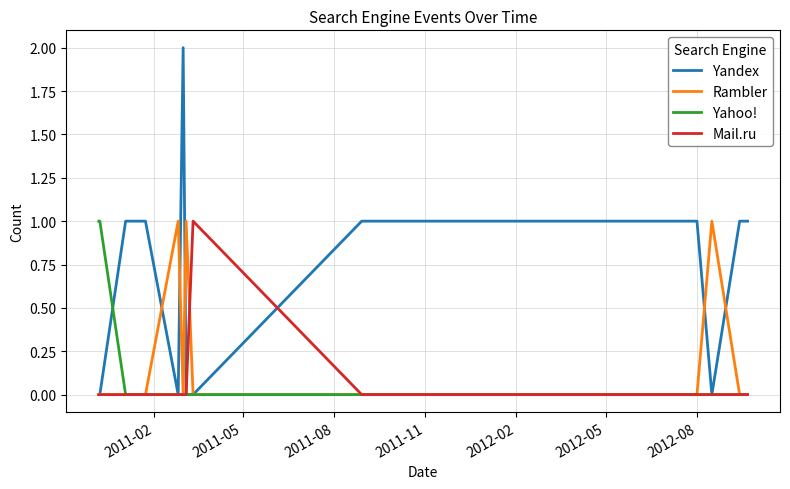

Which series has the largest range (max minus min)?

Yandex